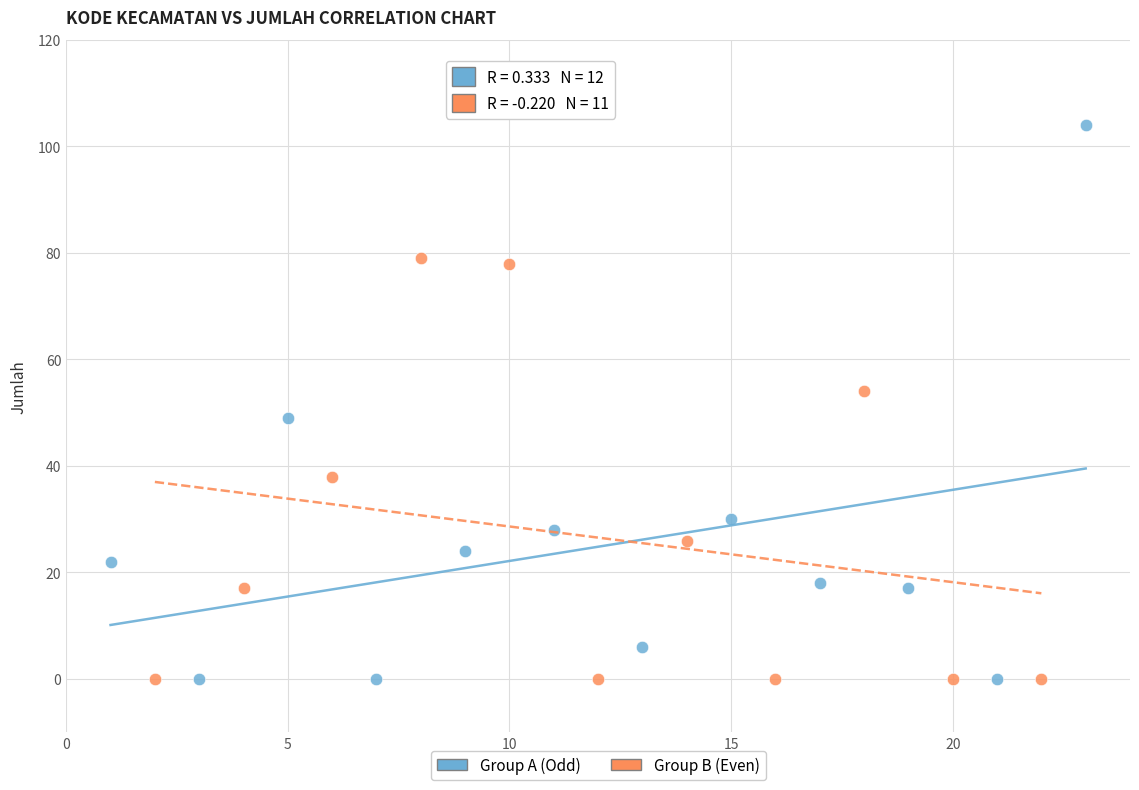

Which series reaches the maximum Y coordinate?

Group A (Odd)